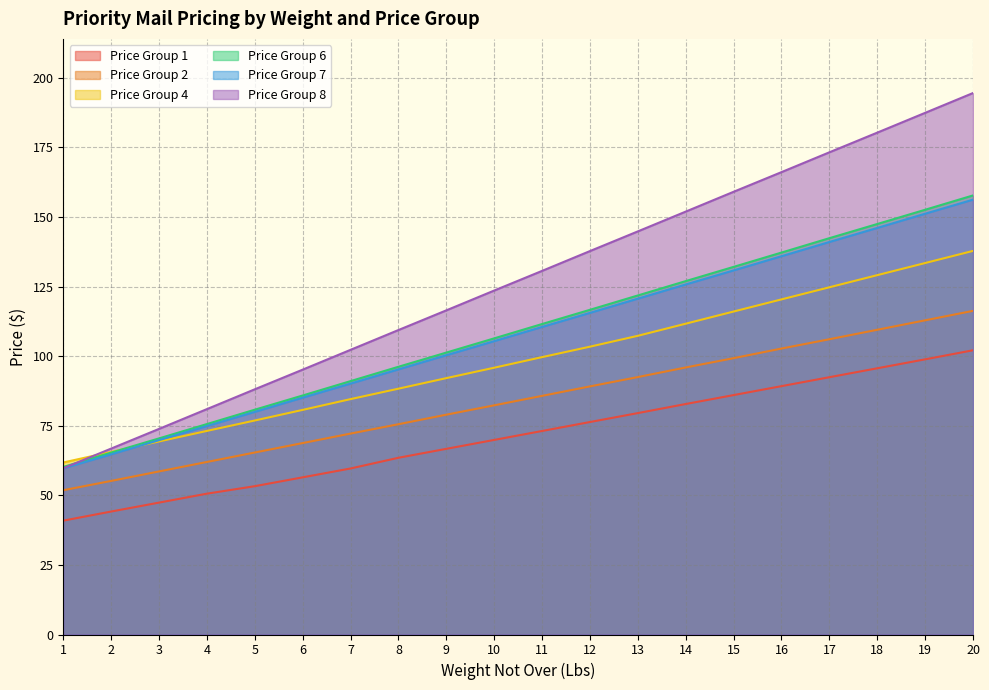

After their last crossing, which series has the higher values: Price Group 4 or Price Group 8?

Price Group 8